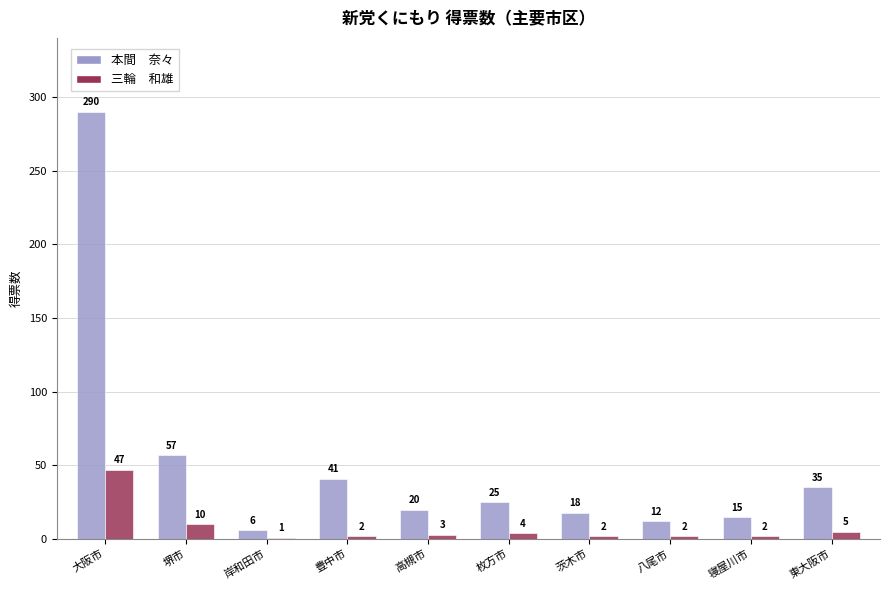

How many groups of bars are there?

10